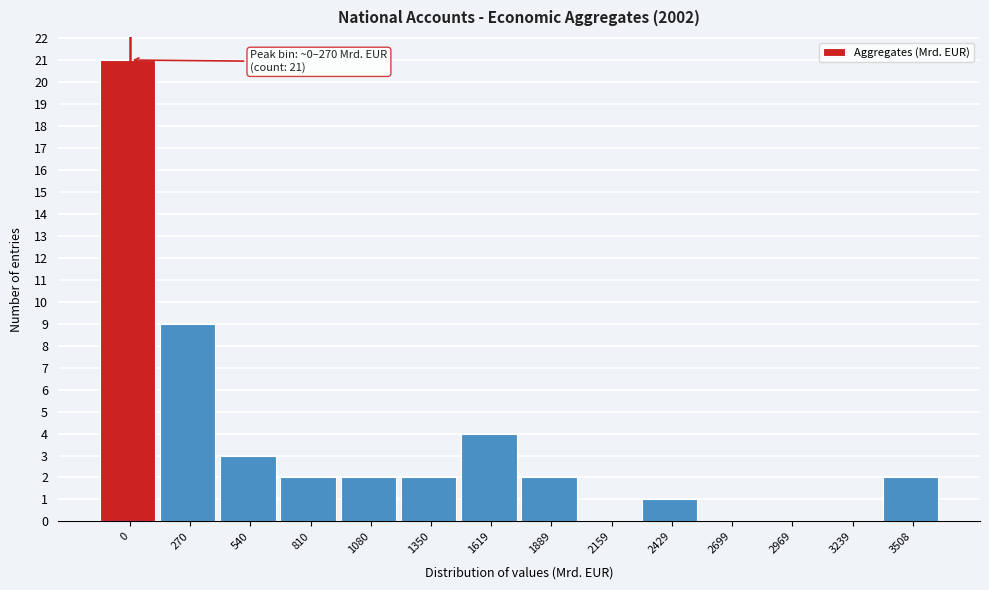

Reading left to right, list all the values displayed in this chart.

0=21	270=9	540=3	810=2	1080=2	1350=2	1619=4	1889=2	2159=0	2429=1	2699=0	2969=0	3239=0	3508=2